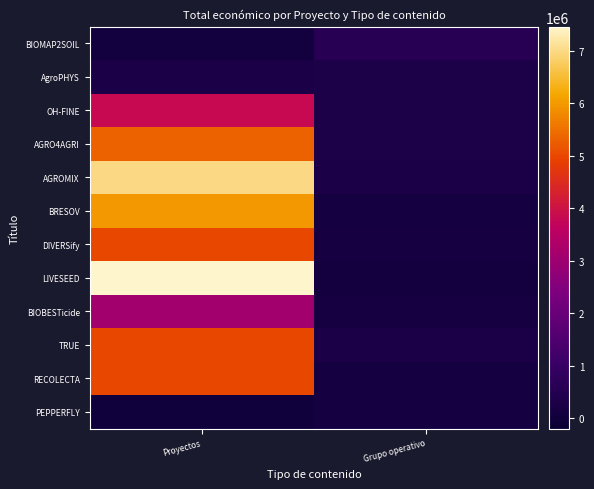

Reading right to left, what are all the values shown in this chart?

BIOMAP2SOIL: Grupo operativo=599962	Proyectos=50000
AgroPHYS: Grupo operativo=279355	Proyectos=263440
OH-FINE: Grupo operativo=297186	Proyectos=3823271
AGRO4AGRI: Grupo operativo=297514	Proyectos=5329362
AGROMIX: Grupo operativo=262608	Proyectos=6999254
BRESOV: Grupo operativo=120000	Proyectos=5962019
DIVERSify: Grupo operativo=150000	Proyectos=4999363
LIVESEED: Grupo operativo=70000	Proyectos=7454839
BIOBESTicide: Grupo operativo=150000	Proyectos=3069653
TRUE: Grupo operativo=250000	Proyectos=4999927
RECOLECTA: Grupo operativo=120000	Proyectos=4999362
PEPPERFLY: Grupo operativo=119999	Proyectos=7960